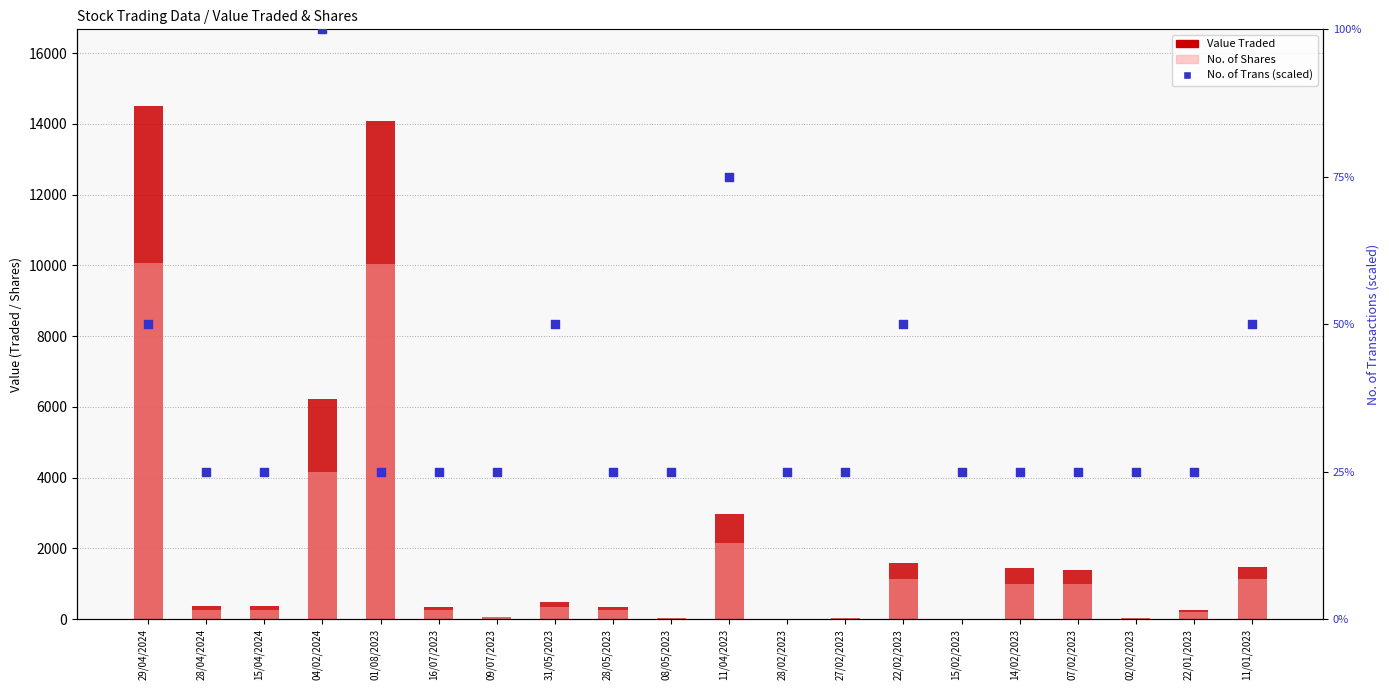

At which category is the sum across all series the highest?

29/04/2024